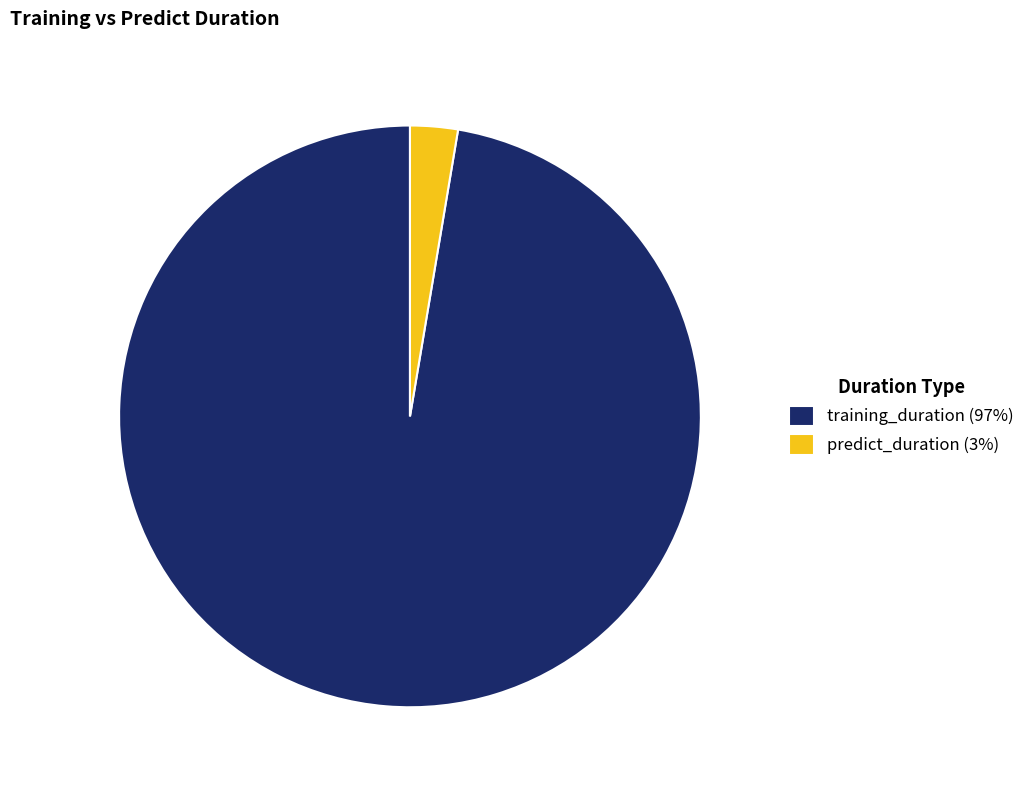

Count the number of slices in the pie.

2